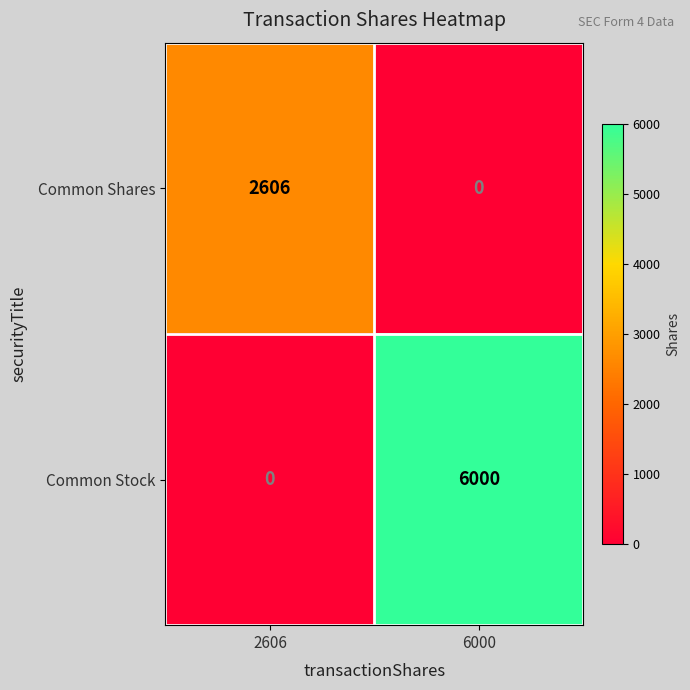

Reading right to left, extract all data points from this chart.

Common Shares: 0	2606
Common Stock: 6000	0